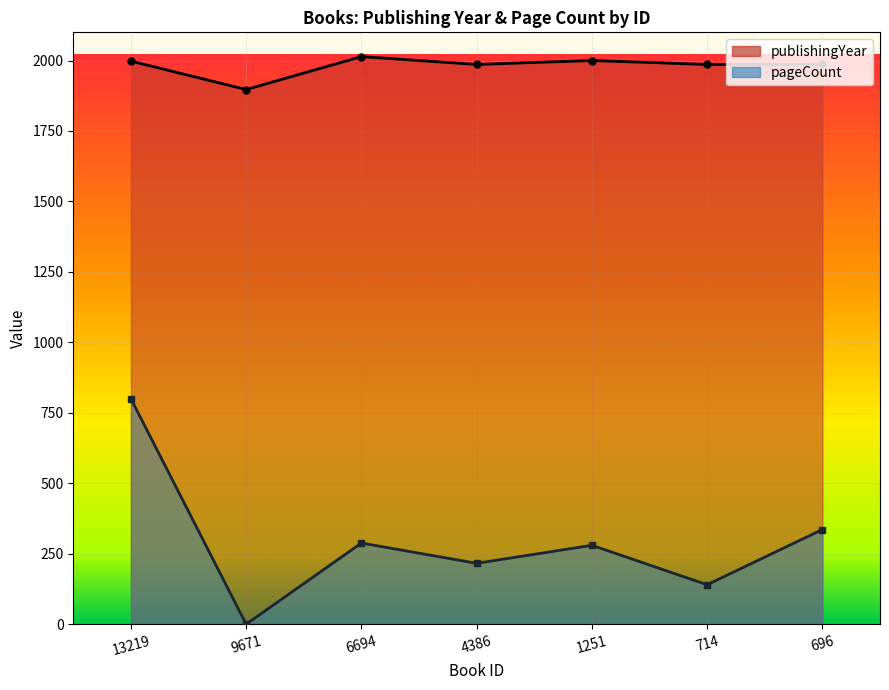

What is the sum of the publishingYear values at 714 and 13219?

3984